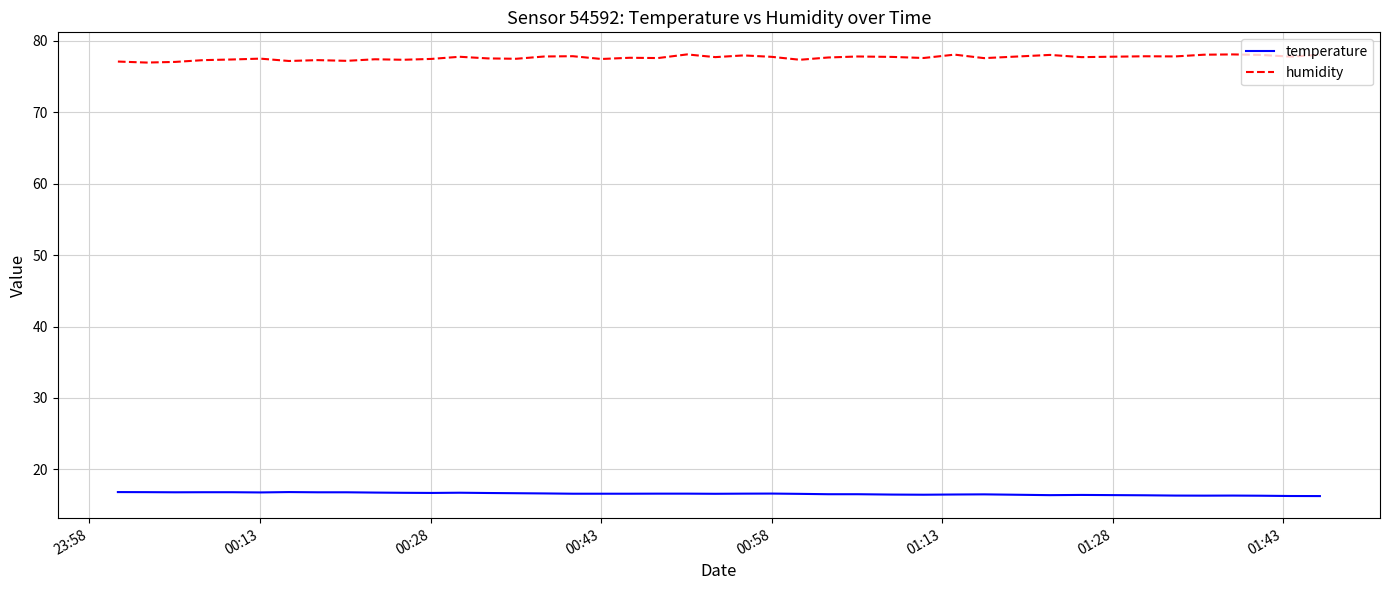

Which series has the largest total across all categories?

humidity